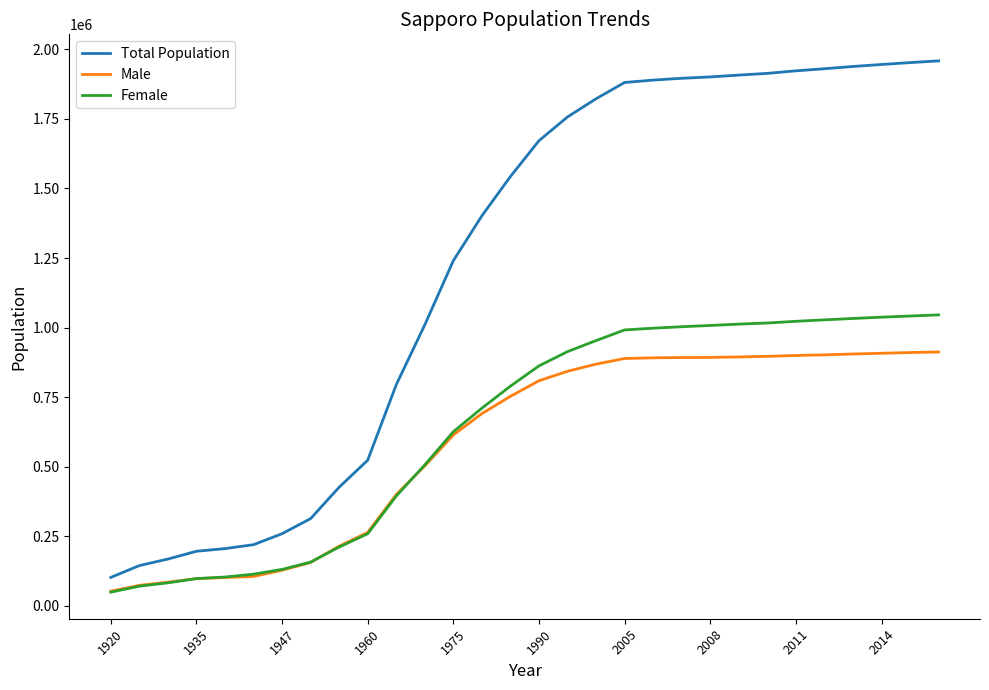

Which series has the largest range (max minus min)?

Total Population